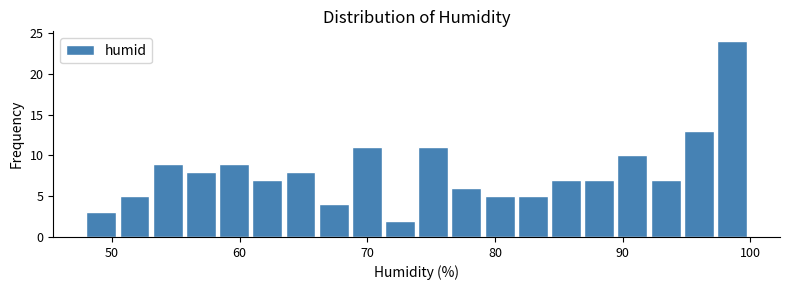

Around what value on the x-axis is the tallest bar? Give the approximate position of its centre, as read against the axis.

99